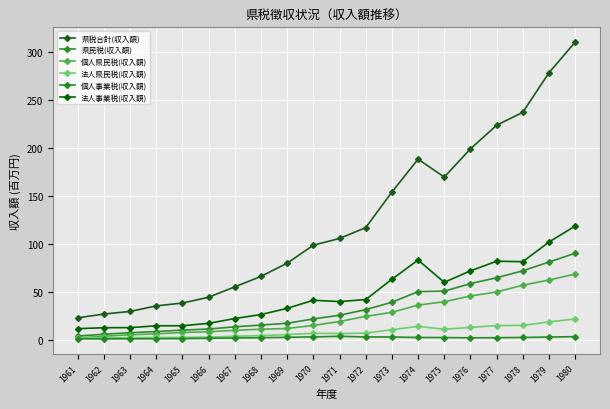

What is the value of the 個人事業税(収入額) point at the 20th from the left?

3.3